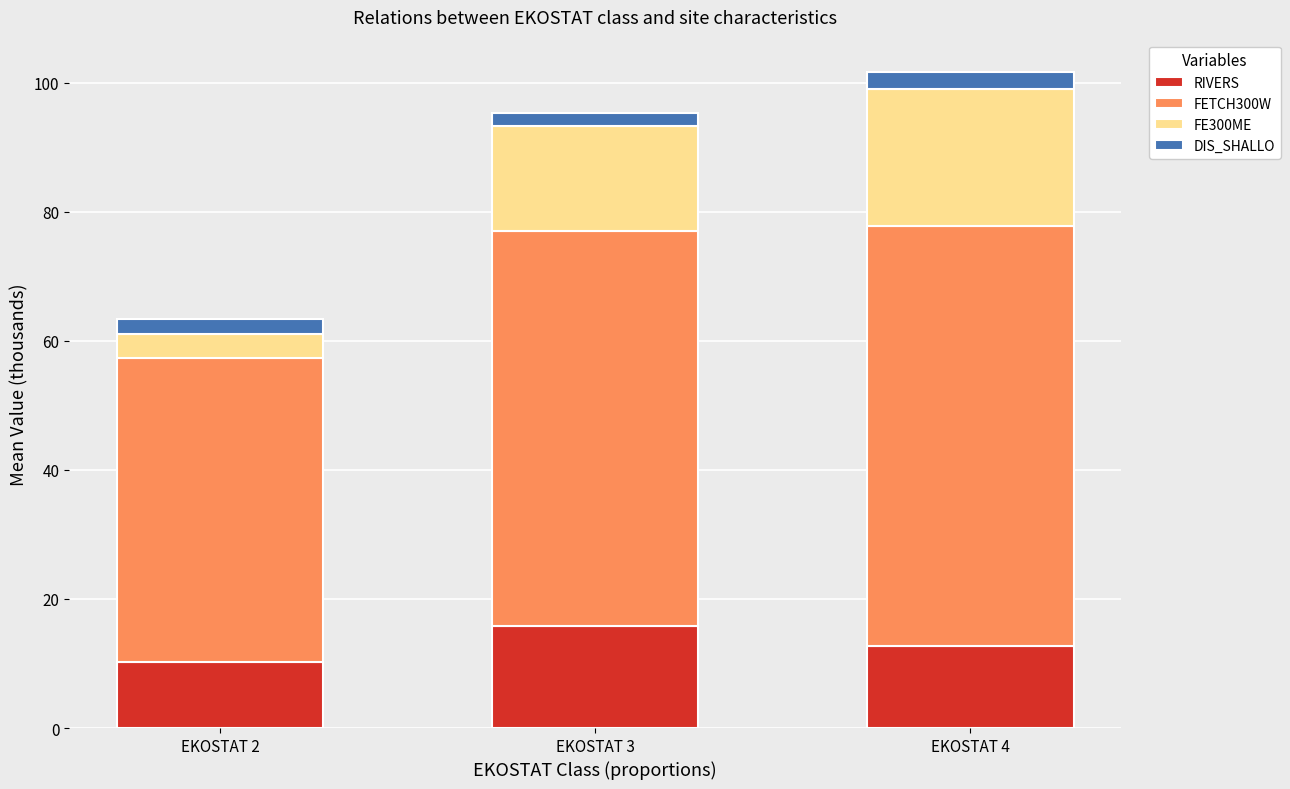

What is the minimum value for RIVERS?

10.3